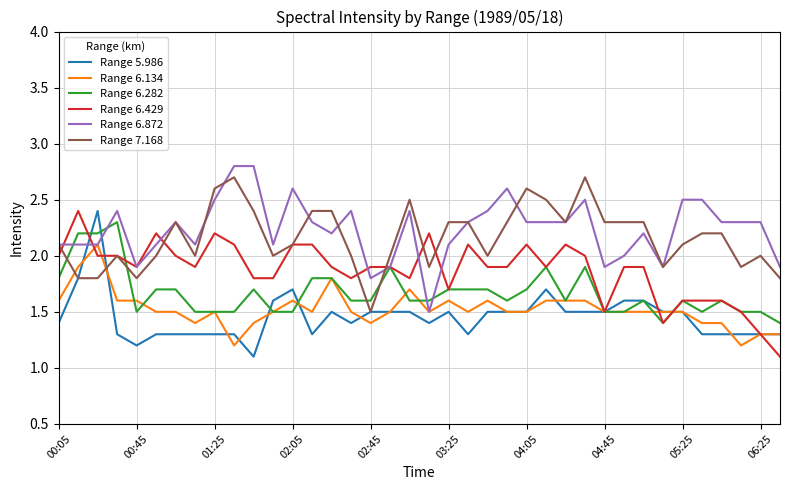

True or false: Range 6.872 and Range 7.168 cross at least once.

True